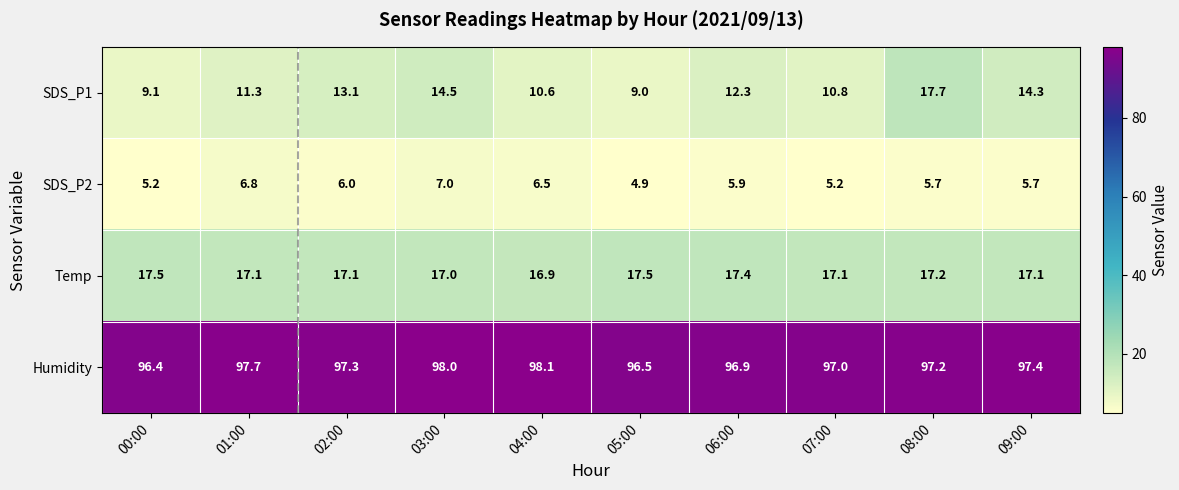

What is the difference between the highest and lowest values at 04:00?

91.6